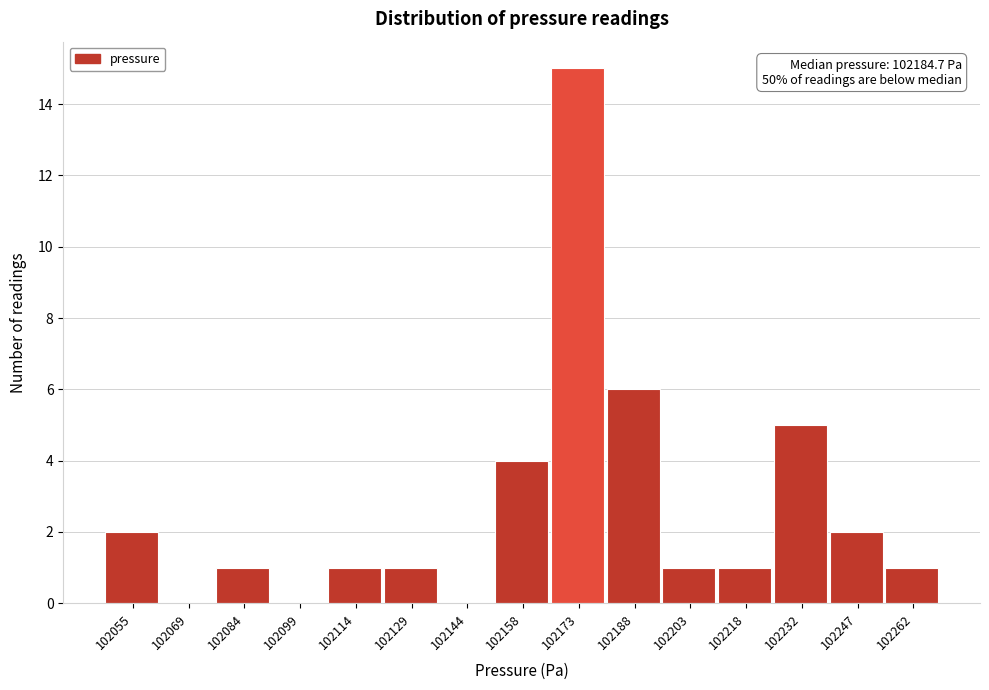

Reading left to right, list all the values displayed in this chart.

102055=2	102069=0	102084=1	102099=0	102114=1	102129=1	102144=0	102158=4	102173=15	102188=6	102203=1	102218=1	102232=5	102247=2	102262=1